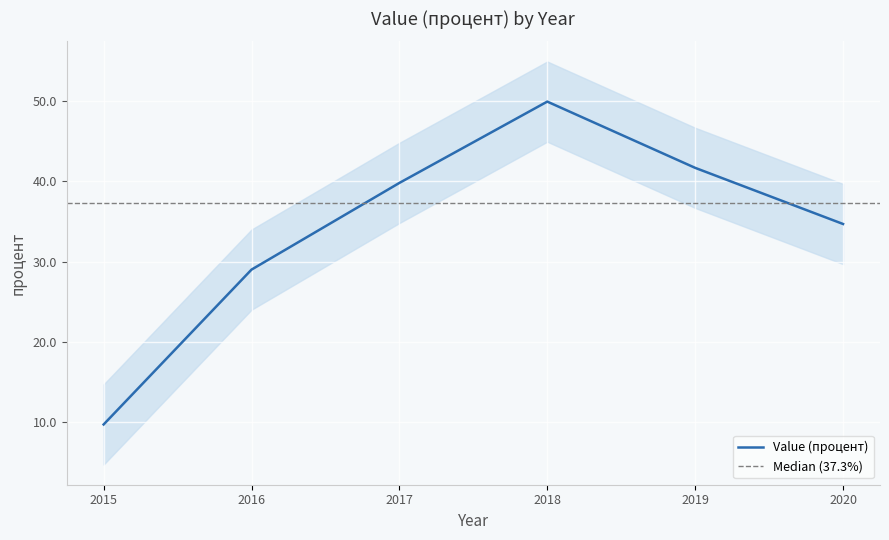

What is the change in value from 2015 to 2019?

+32.0